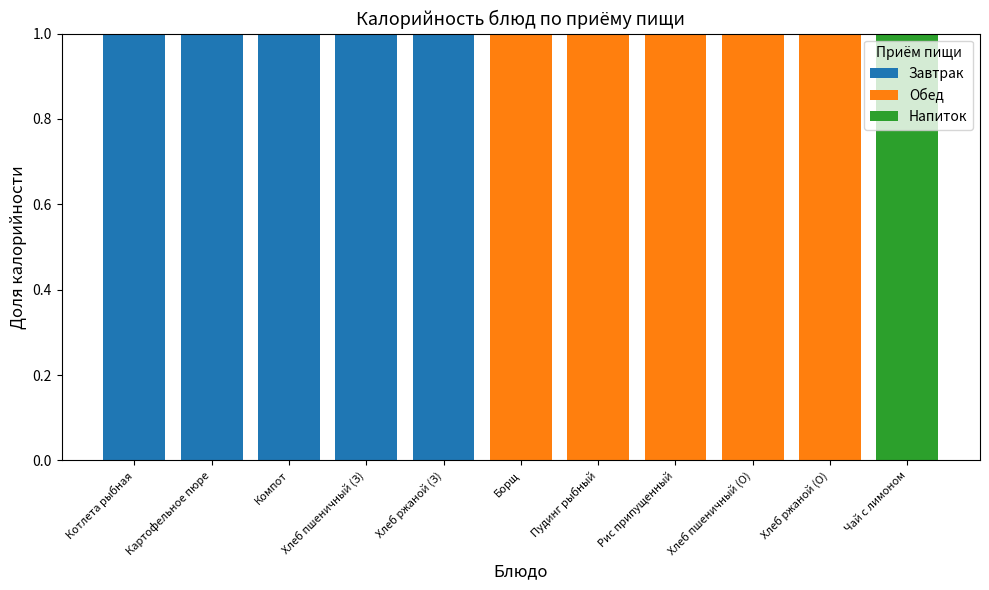

The value of Завтрак at Чай с лимоном is 0. True or false?

True